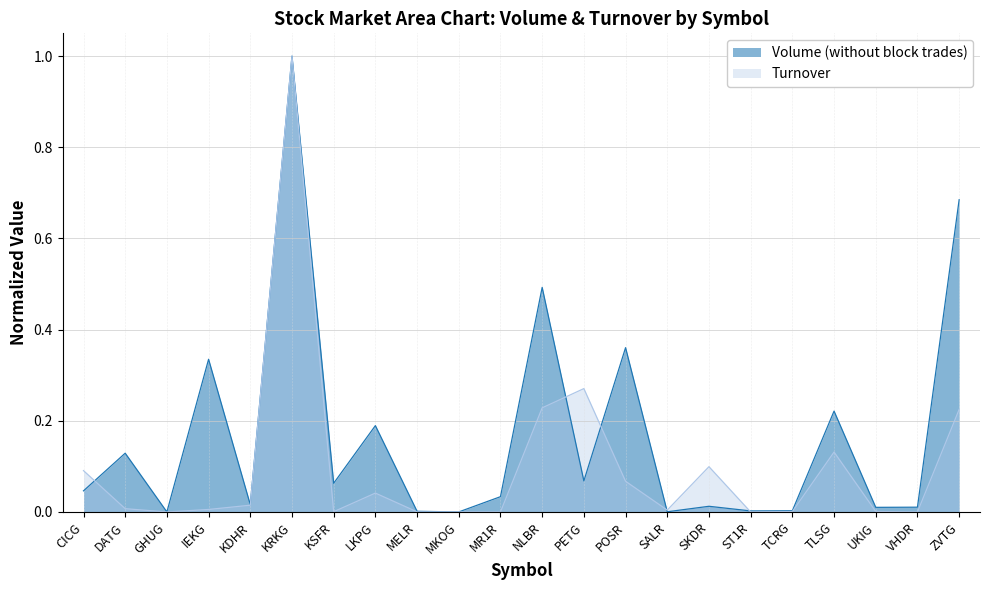

At which category does Volume (without block trades) reach its first local valley?

GHUG